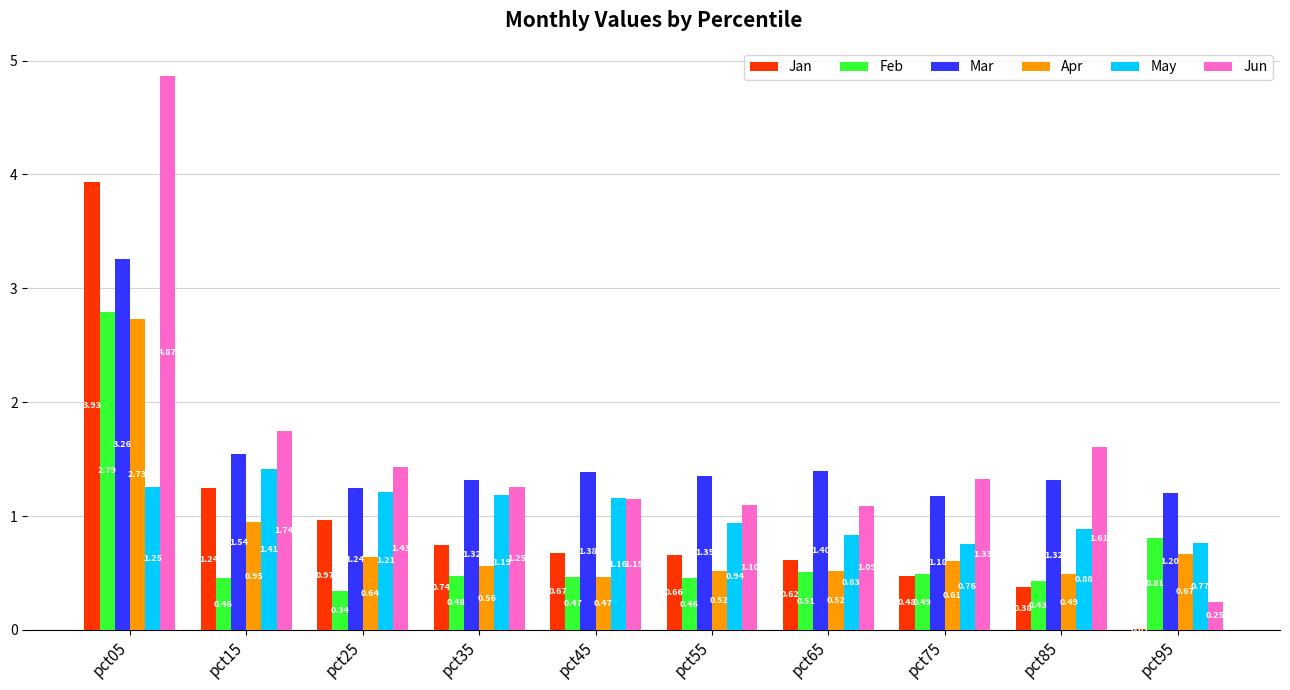

At which category is the sum across all series the highest?

pct05